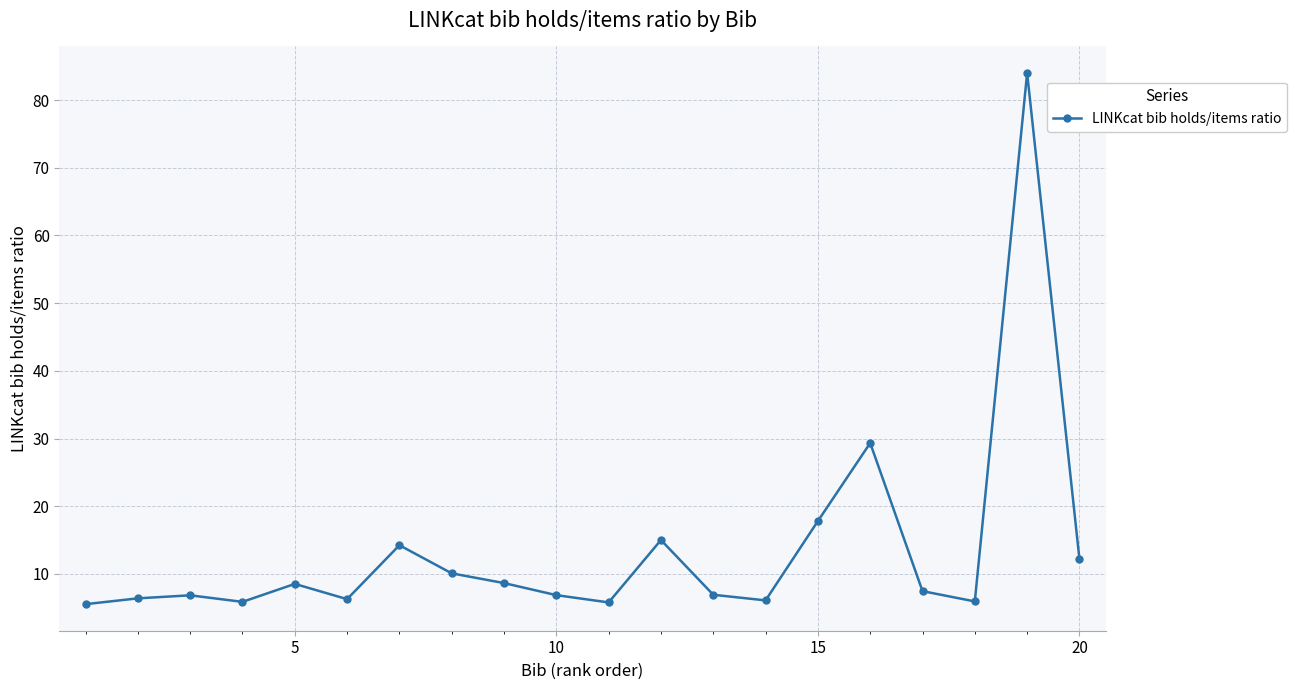

What is the smallest value displayed?

5.5